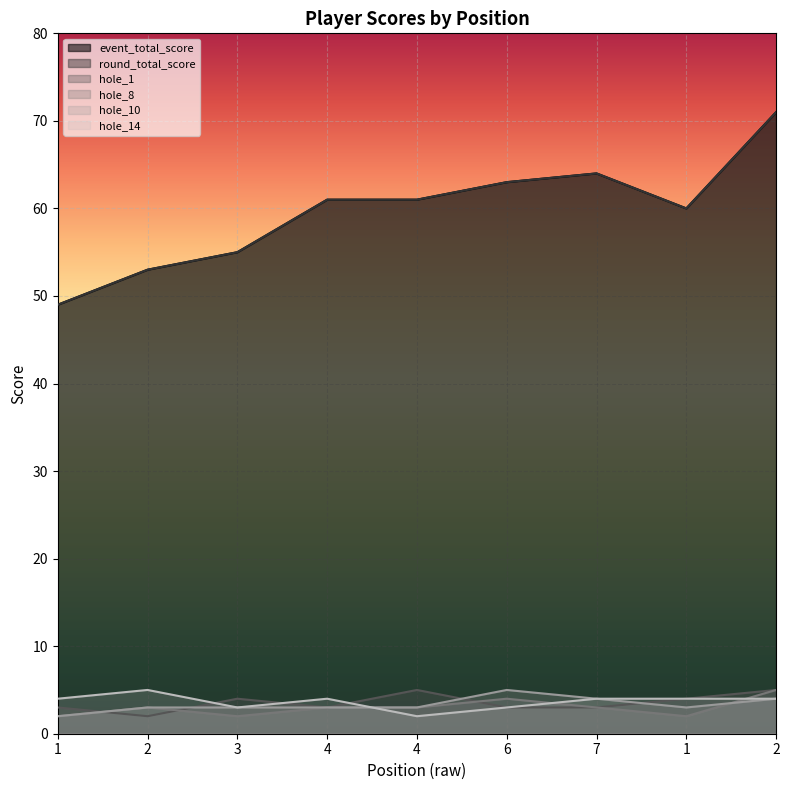

True or false: round_total_score has a value of 43 at 6.

False